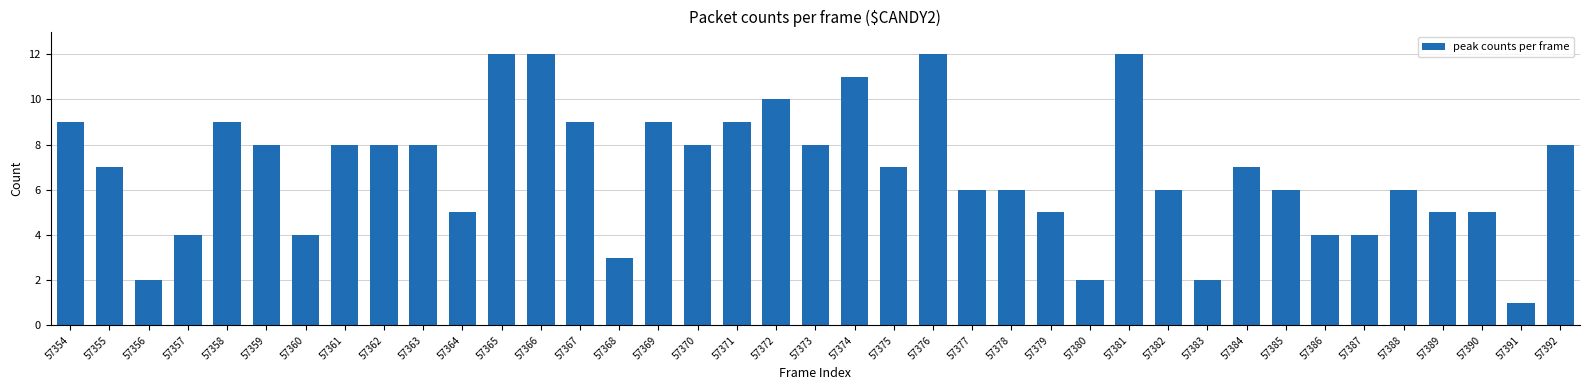

Is it true that the value at 57370 is 11?

False